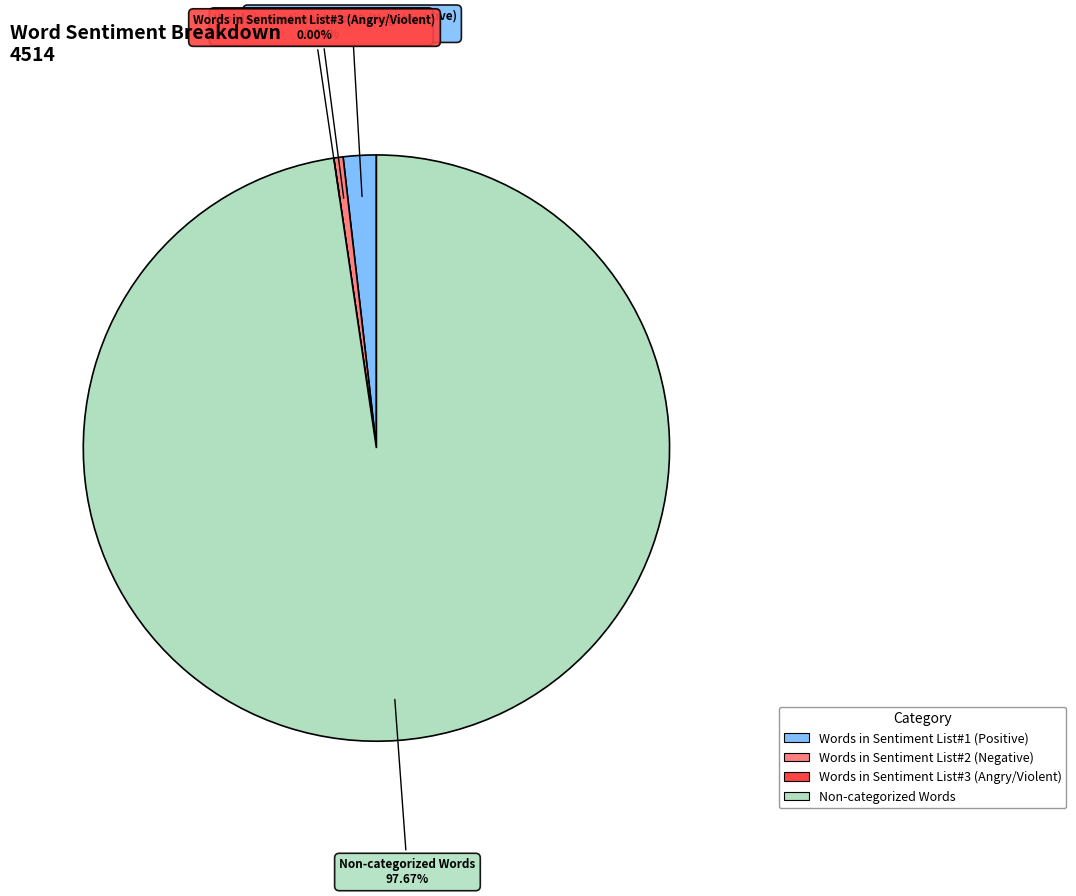

Rank the categories by value from lowest to highest.

Words in Sentiment List#3 (Angry/Violent), Words in Sentiment List#2 (Negative), Words in Sentiment List#1 (Positive), Non-categorized Words